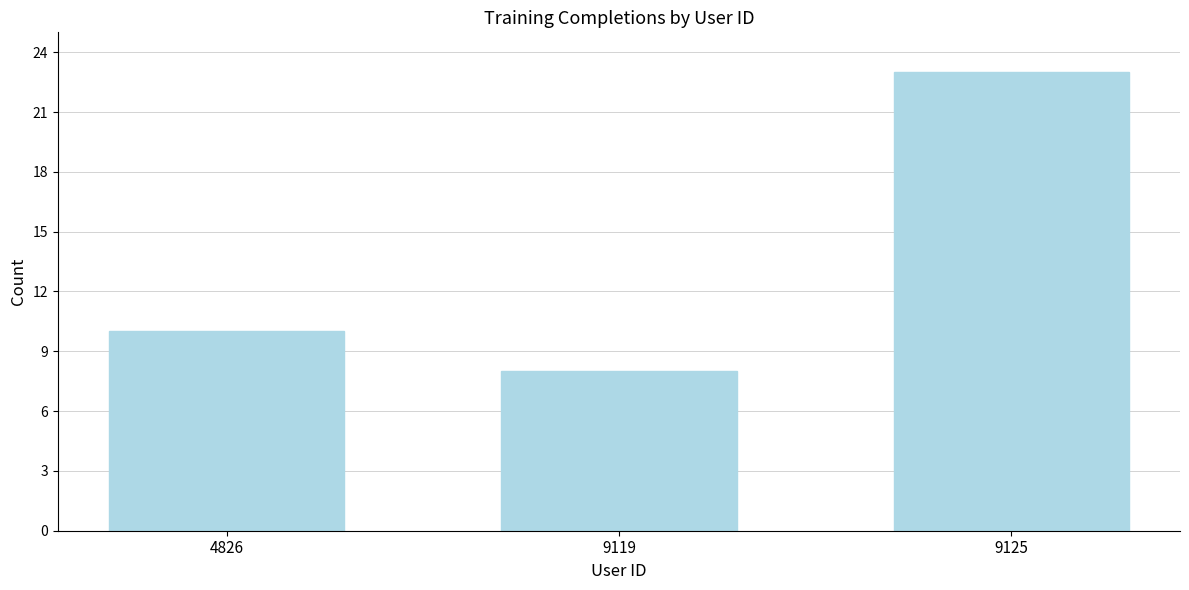

Reading left to right, transcribe all the data shown in this chart.

4826=10	9119=8	9125=23